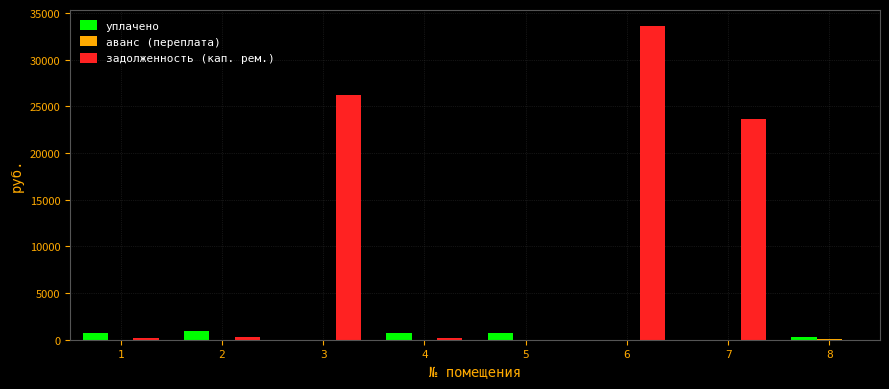

What is the sum of all уплачено values?

3374.0